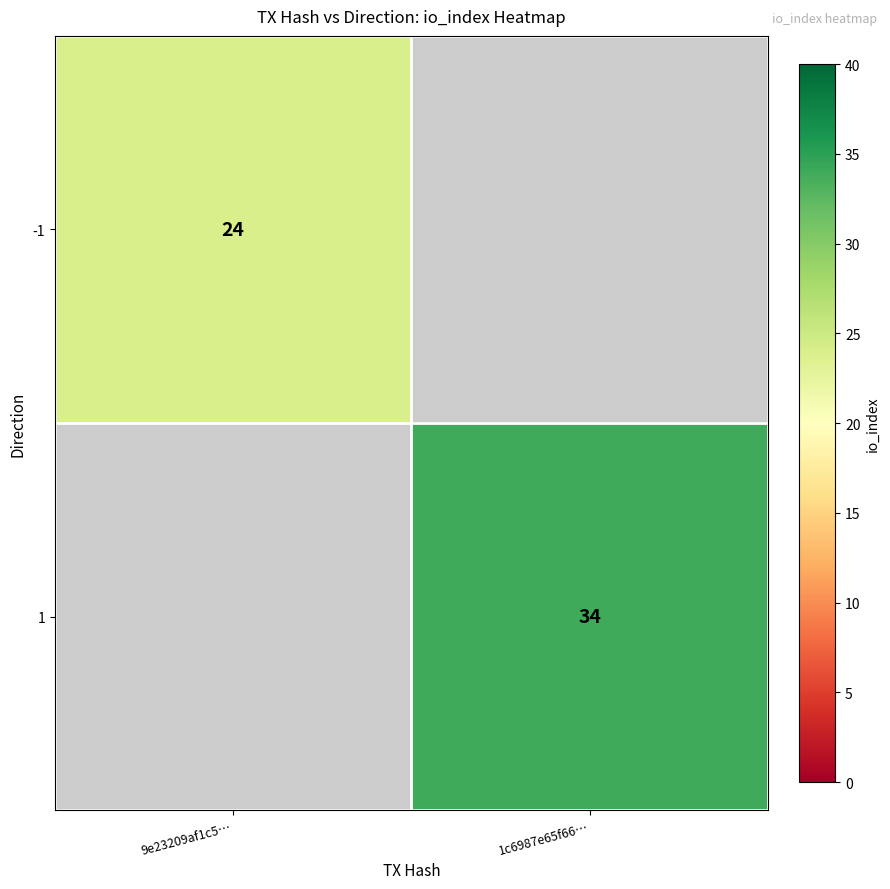

What is the greatest value displayed?

34.0